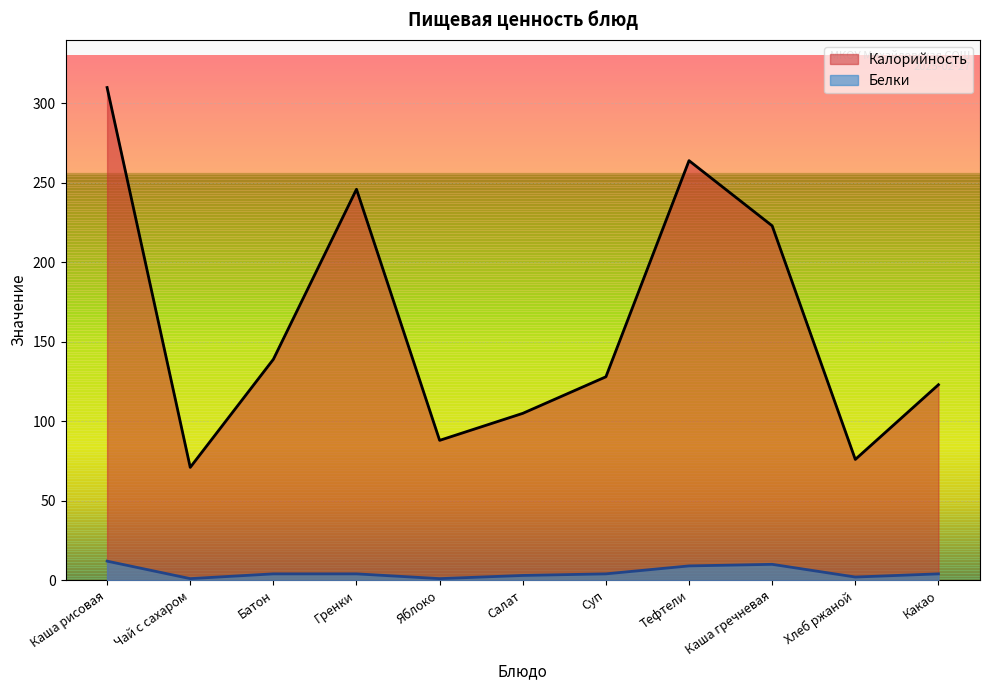

What value does the Калорийность series have at Салат, to the nearest 5?

105